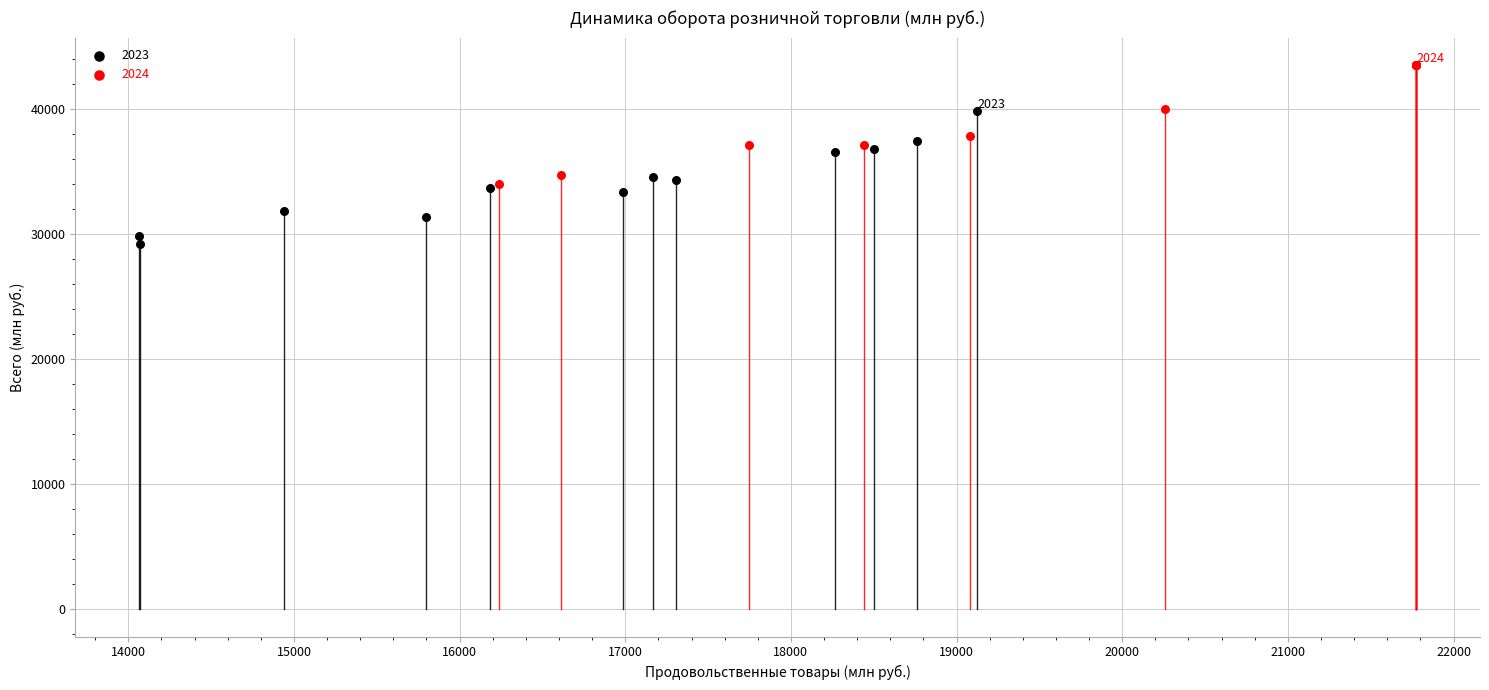

Which series reaches the maximum Y coordinate?

2024